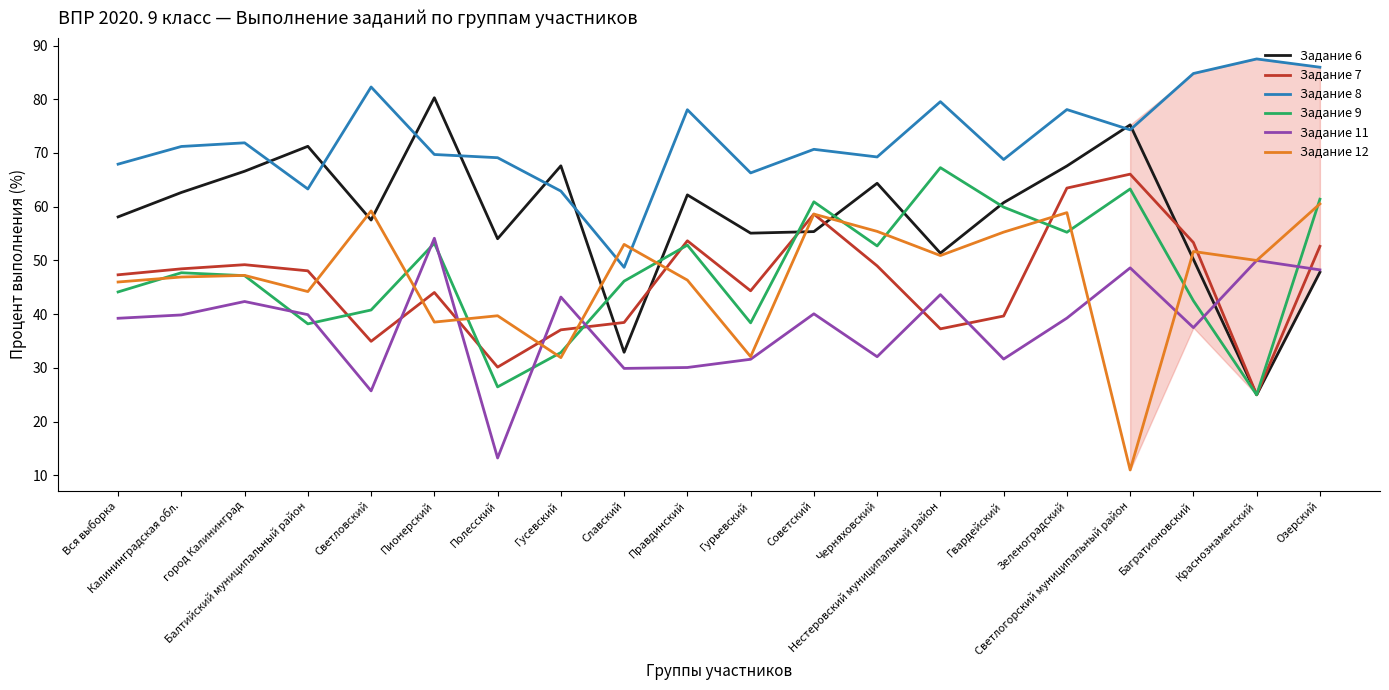

The Задание 12 series shows 91.5 at Озерский. True or false?

False